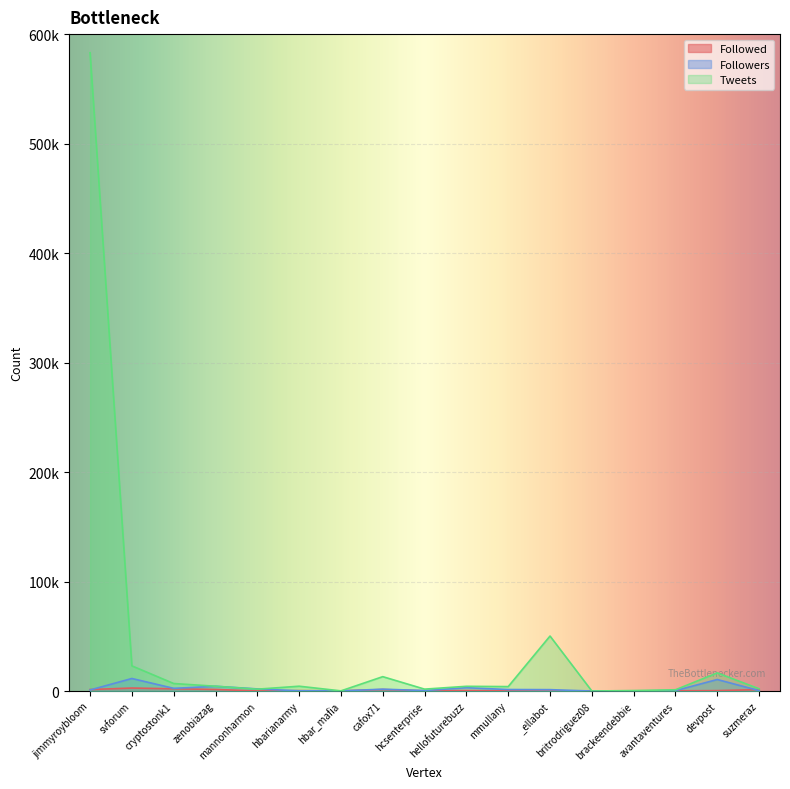

At which category does Followed reach its first local valley?

mannonharmon